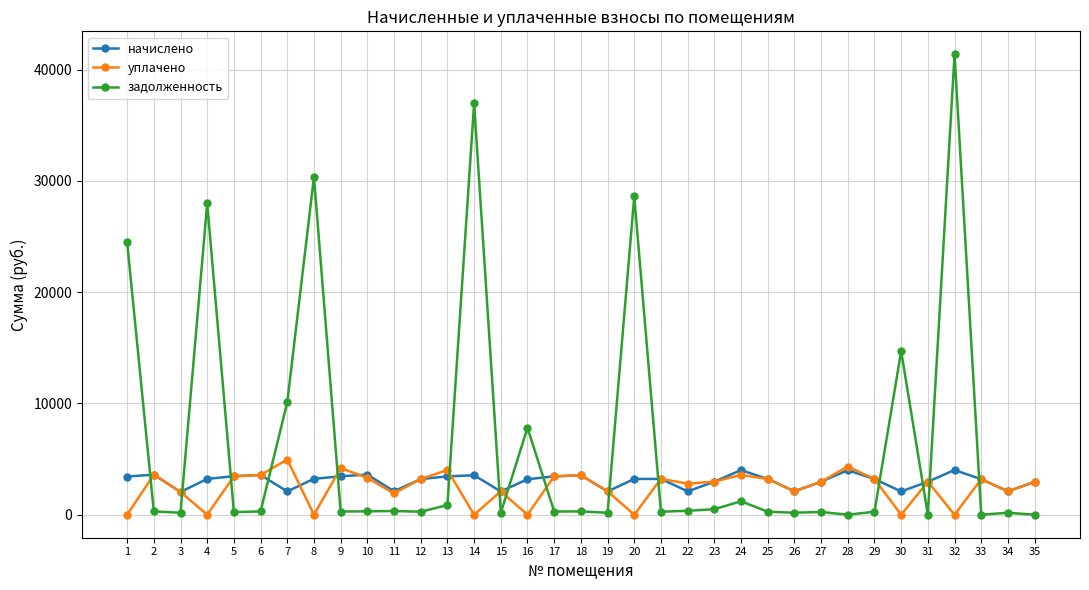

What is the difference between the second highest and second lowest values in the уплачено series?

4332.1